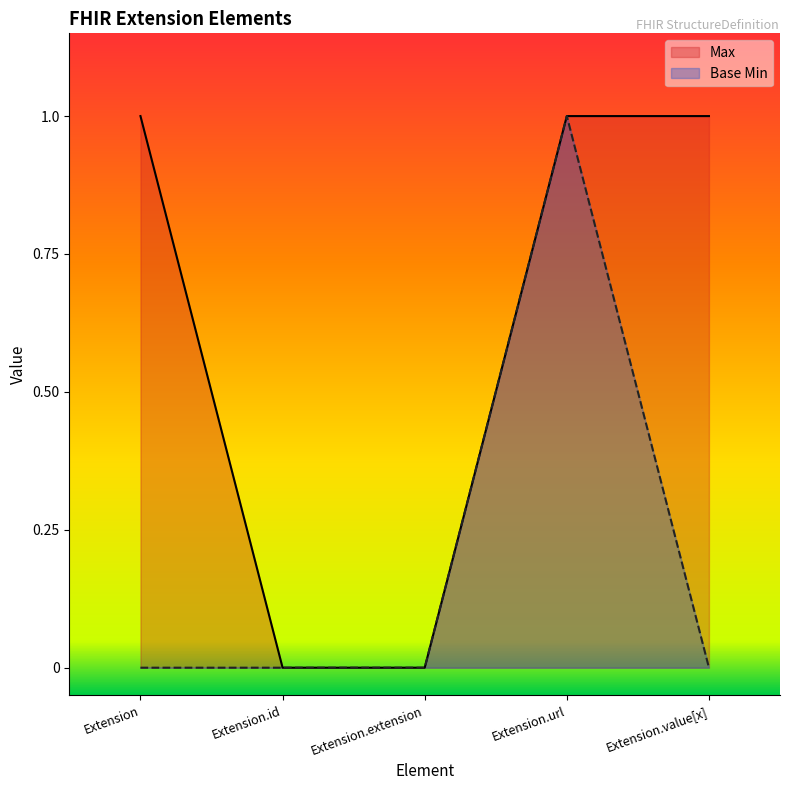

What is the sum of all Max values?

3